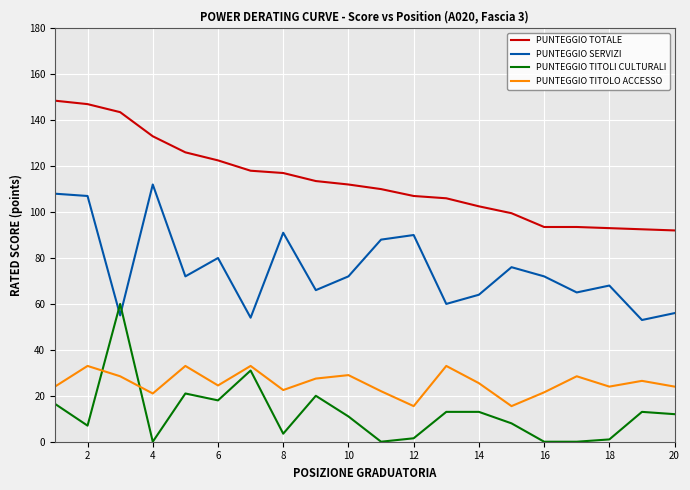

How many lines are shown in the chart?

4